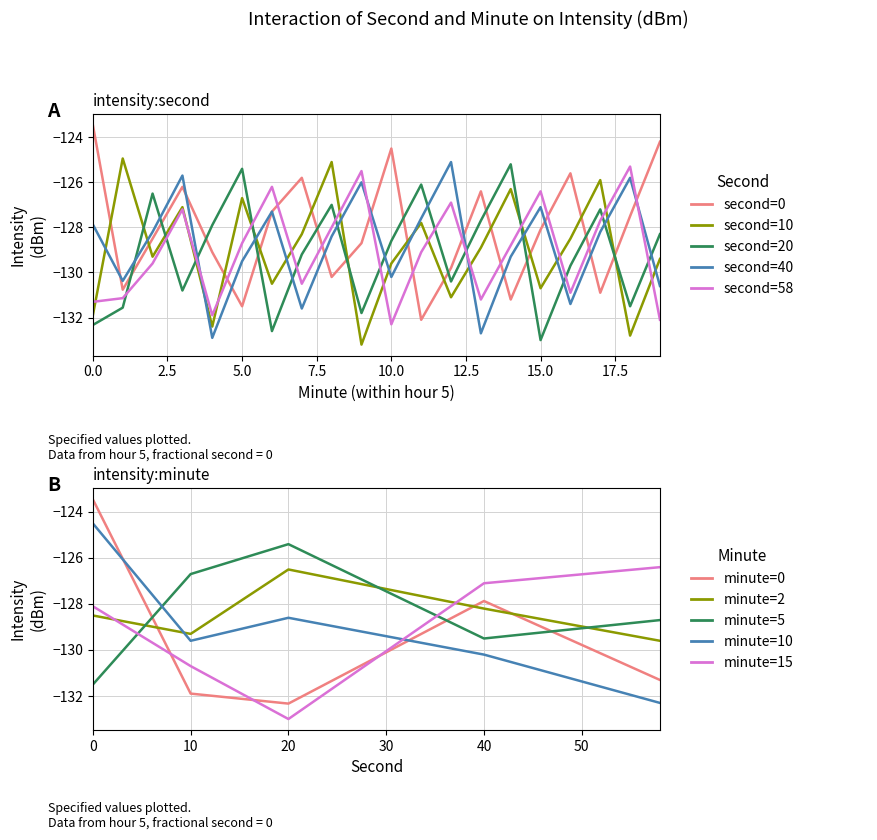

What is the difference between the maximum and minimum values in the sec_20 series?

7.8